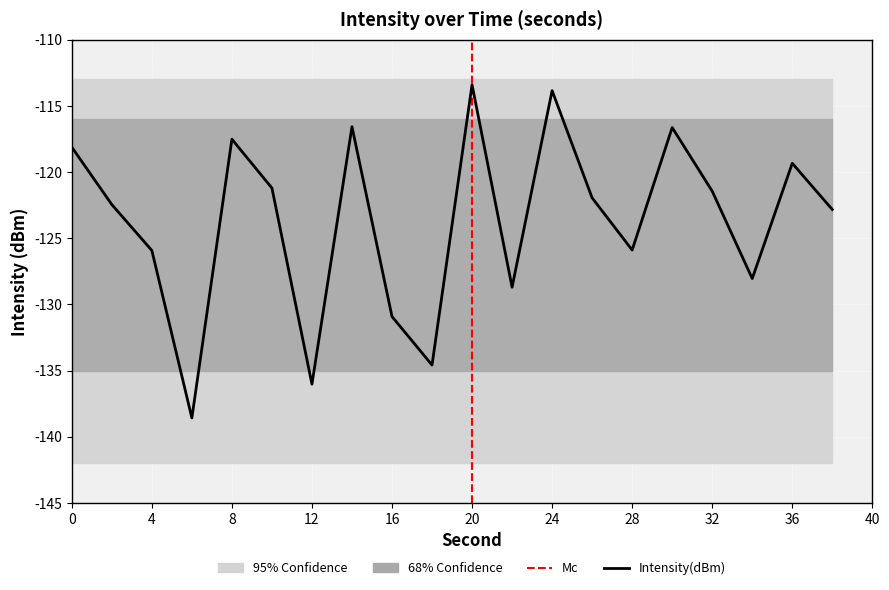

Is it true that the value at 20 is -113.4?

True